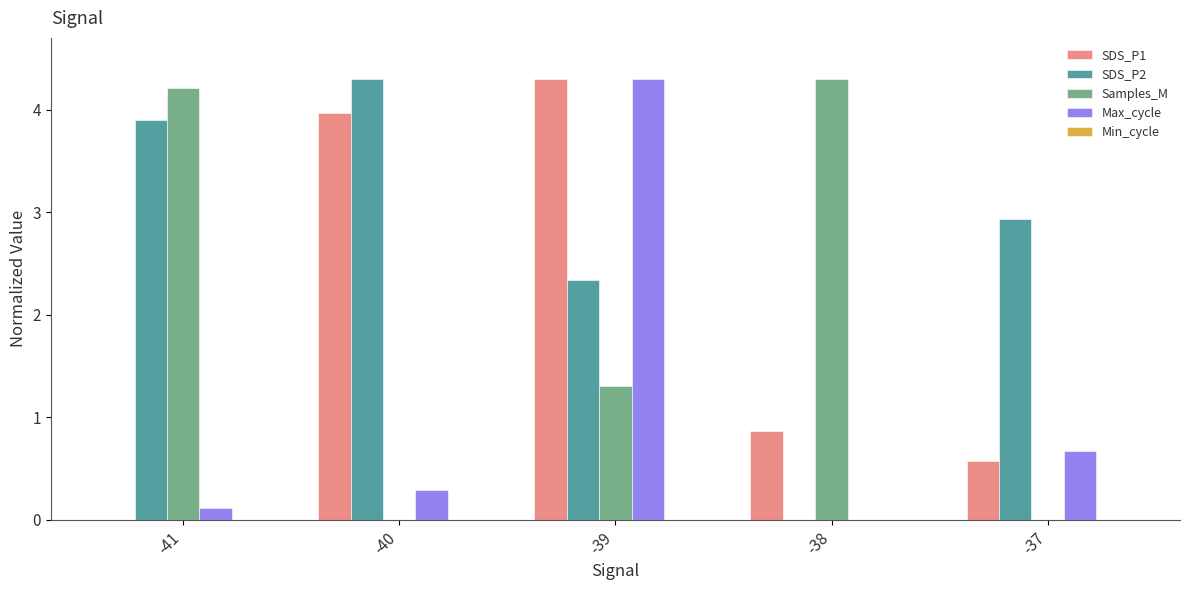

How many groups of bars are there?

5